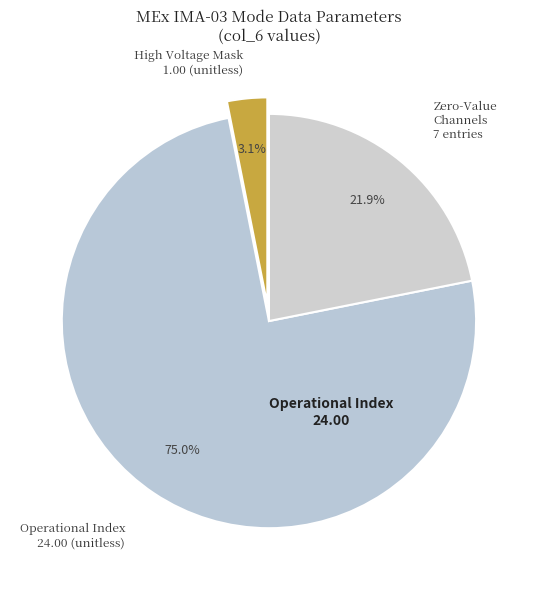

How many segments does this pie chart have?

3